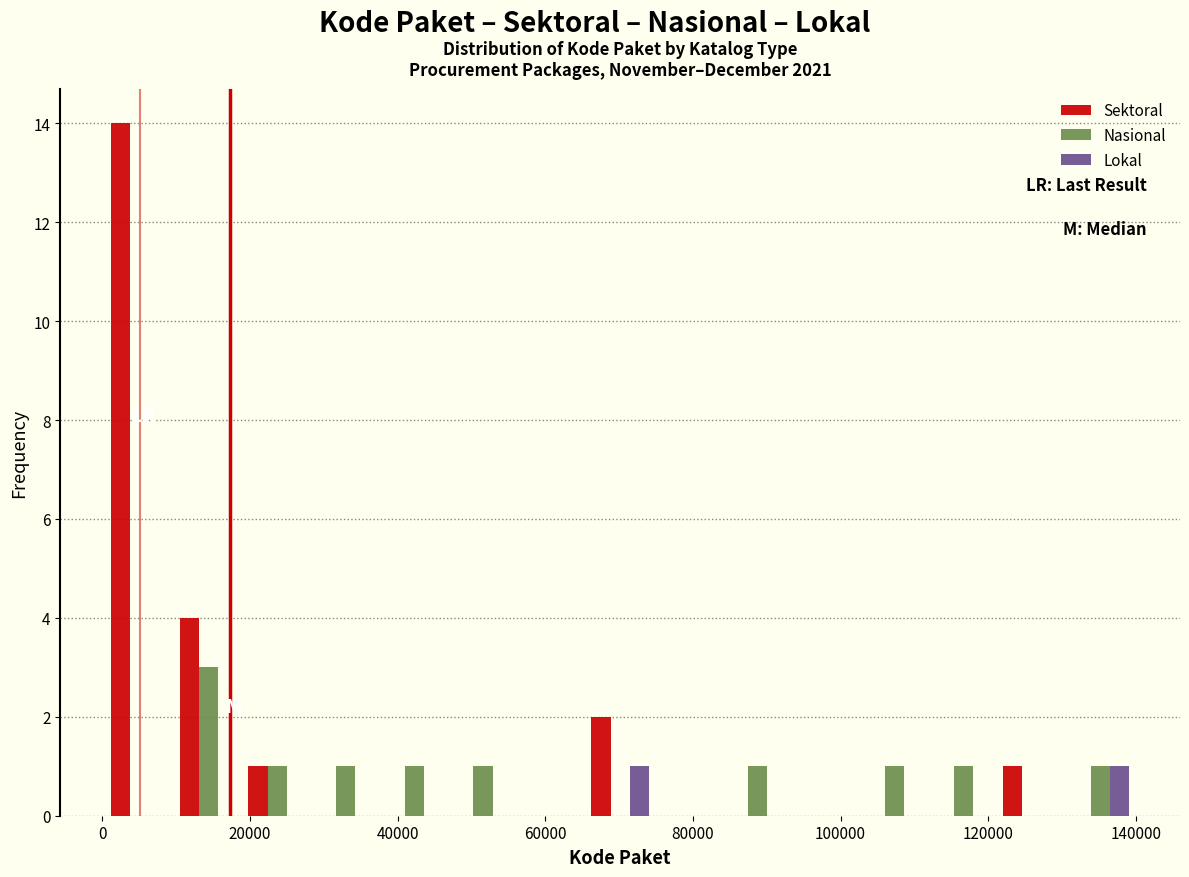

Reading left to right, list every range on the x-axis with the height of the bar of each series over it. Neither the bar edges nor the heights are printed on the chart, so give them approximately, as read against the axes.

0 to 10000: Sektoral=14	Nasional=0	Lokal=0
10000 to 20000: Sektoral=4	Nasional=3	Lokal=0
20000 to 28000: Sektoral=1	Nasional=1	Lokal=0
28000 to 38000: Sektoral=0	Nasional=1	Lokal=0
38000 to 46000: Sektoral=0	Nasional=1	Lokal=0
46000 to 56000: Sektoral=0	Nasional=1	Lokal=0
56000 to 66000: Sektoral=0	Nasional=0	Lokal=0
66000 to 74000: Sektoral=2	Nasional=0	Lokal=1
74000 to 84000: Sektoral=0	Nasional=0	Lokal=0
84000 to 94000: Sektoral=0	Nasional=1	Lokal=0
94000 to 102000: Sektoral=0	Nasional=0	Lokal=0
102000 to 112000: Sektoral=0	Nasional=1	Lokal=0
112000 to 122000: Sektoral=0	Nasional=1	Lokal=0
122000 to 130000: Sektoral=1	Nasional=0	Lokal=0
130000 to 140000: Sektoral=0	Nasional=1	Lokal=1